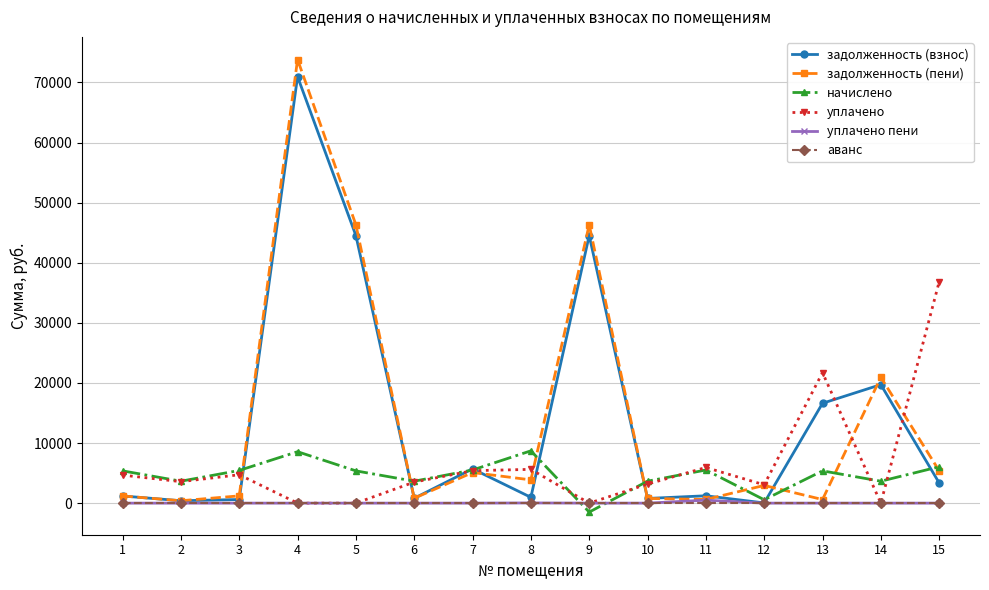

True or false: задолженность (взнос) has more than 0 interior local peaks.

True